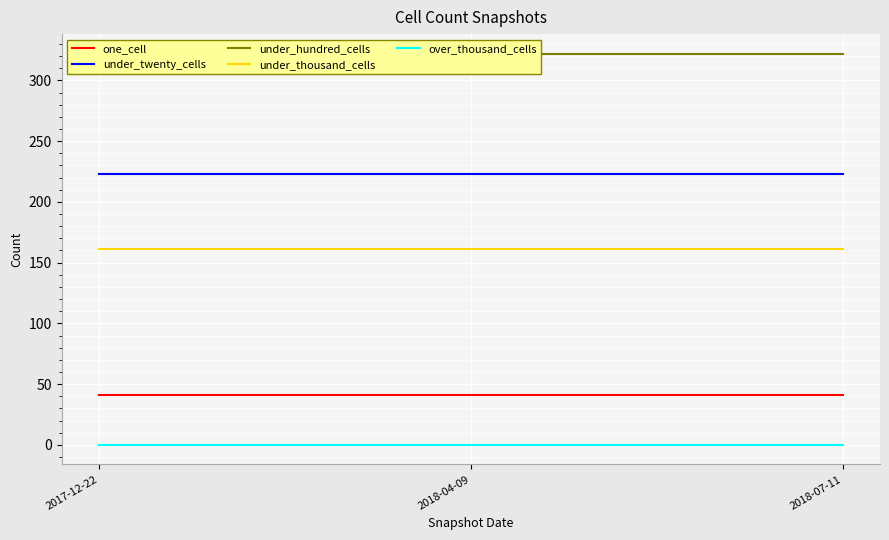

How many lines are shown in the chart?

5